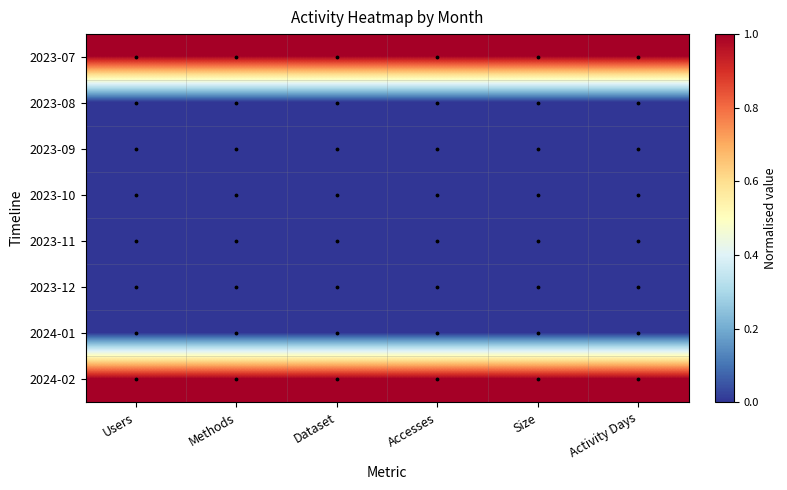

At how many categories does at least one series exceed 0?

6